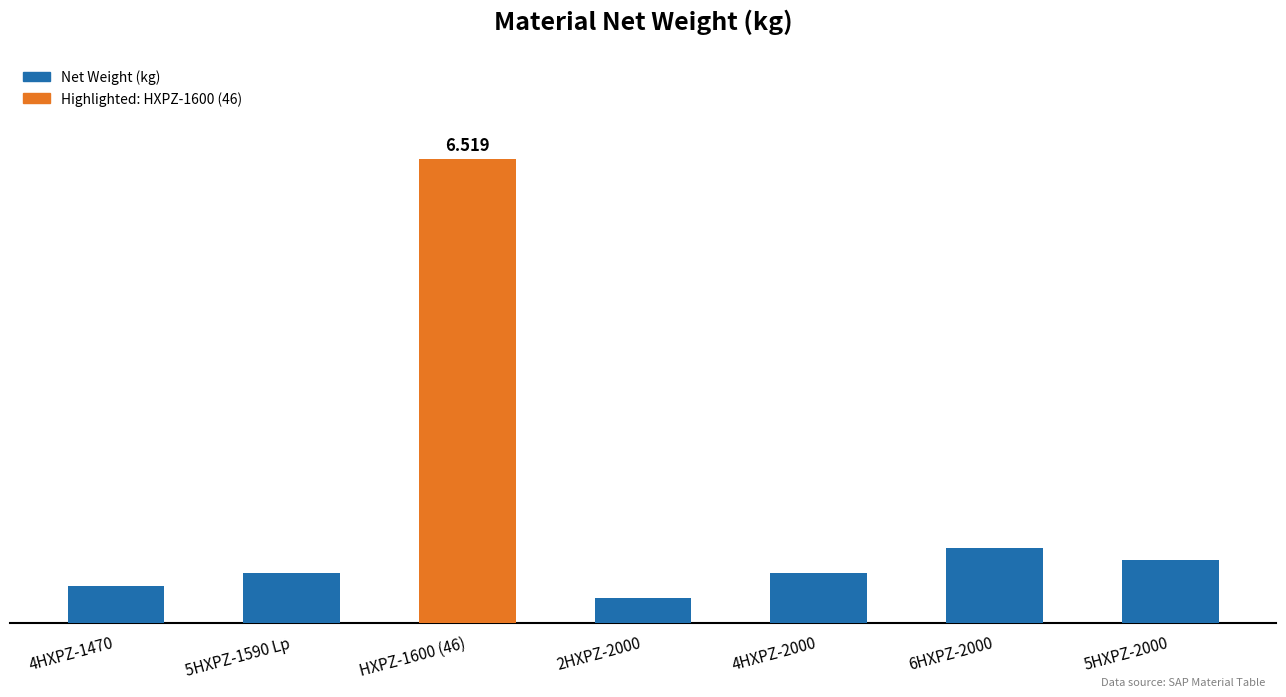

Which label corresponds to the largest value in the chart?

HXPZ-1600 (46)